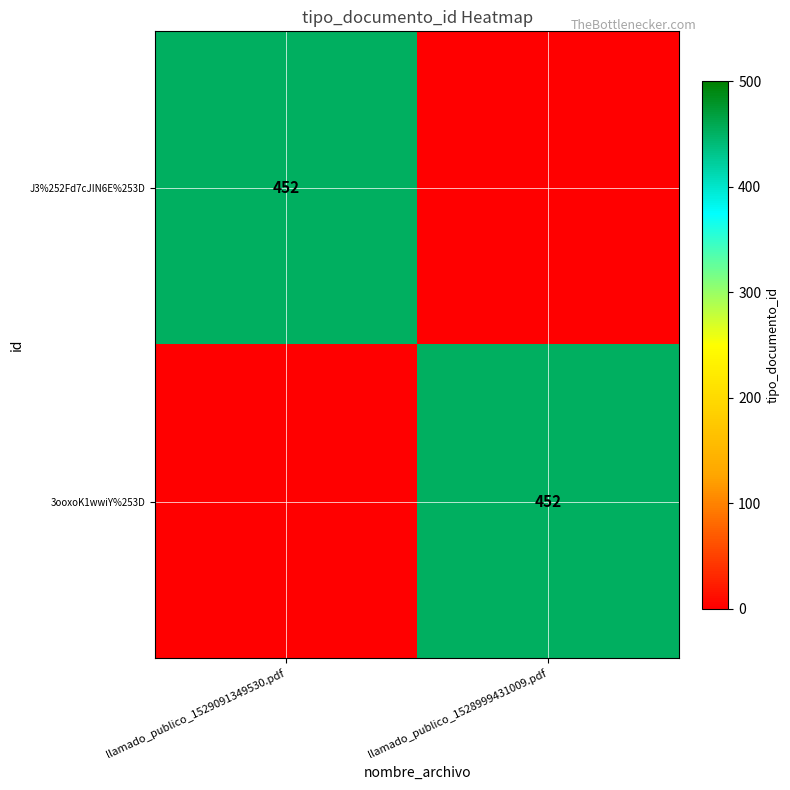

The 3ooxoK1wwiY%253D series shows 192 at llamado_publico_1528999431009.pdf. True or false?

False